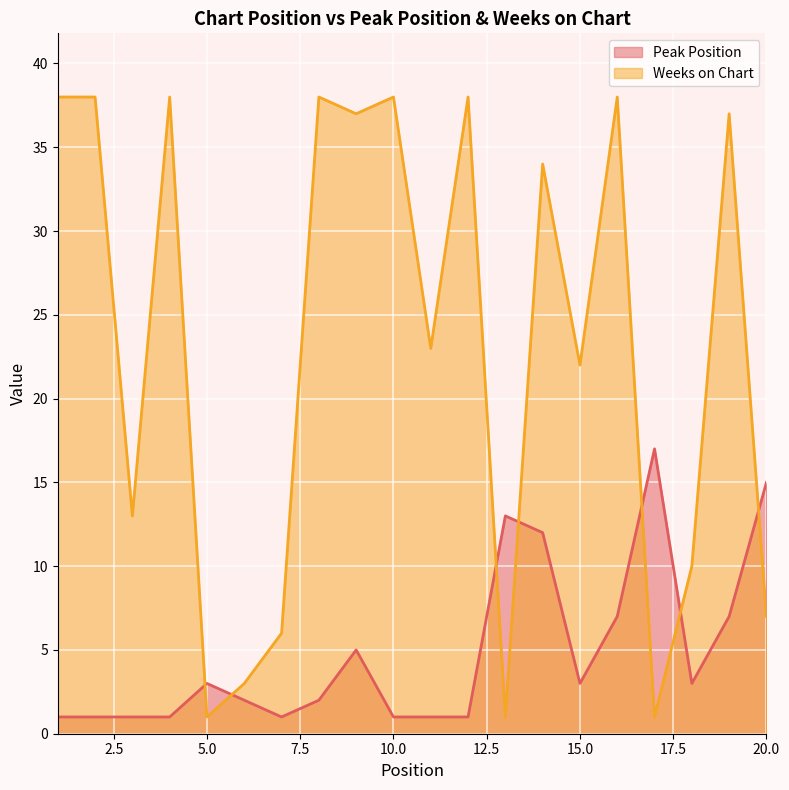

At which category is the sum across all series the highest?

14